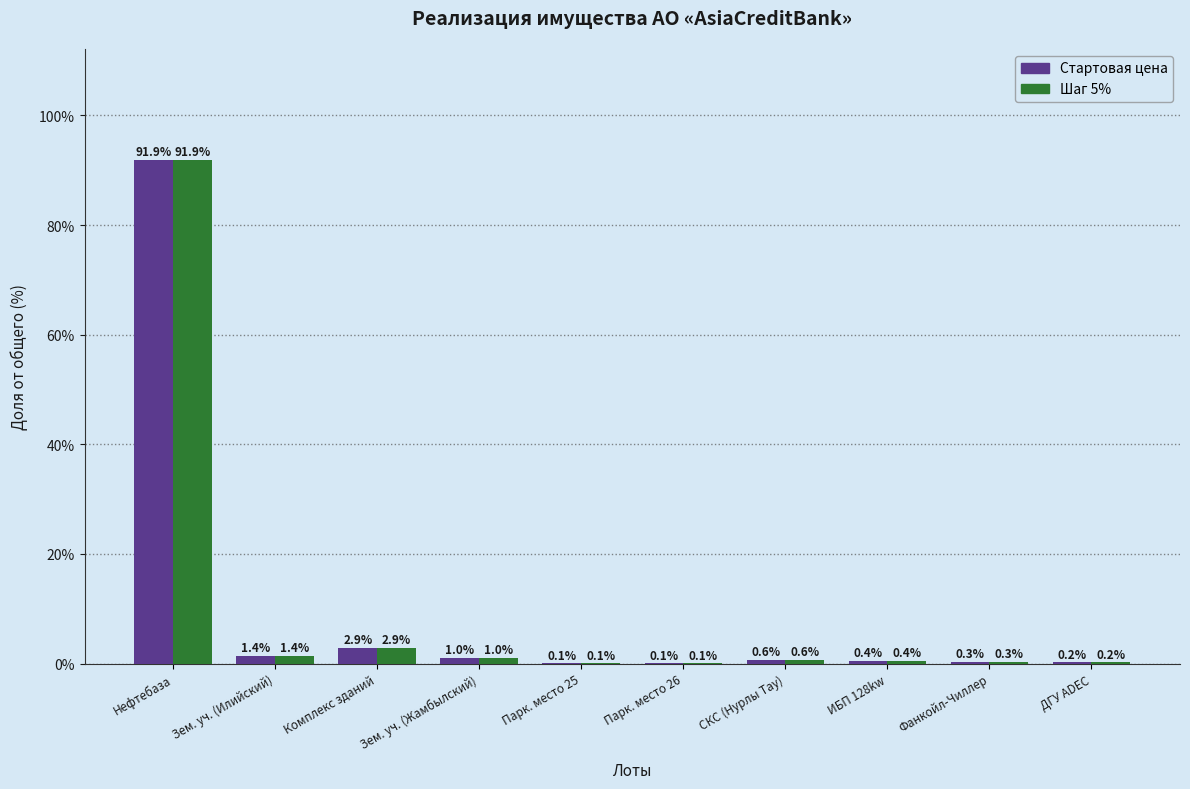

What are all the series names shown in the legend?

Стартовая цена, Шаг 5%